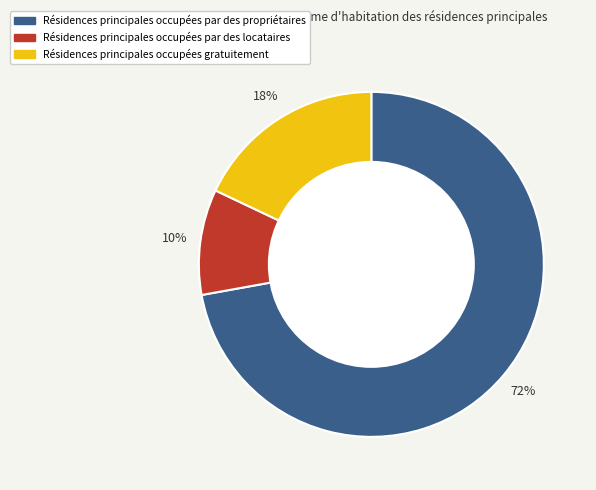

How many segments does this pie chart have?

3